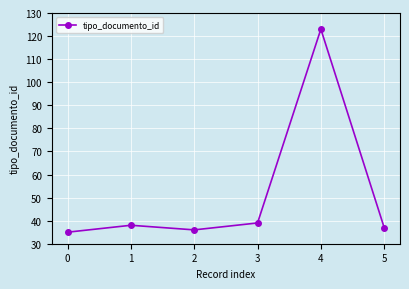

Reading left to right, transcribe all the data shown in this chart.

35	38	36	39	123	37